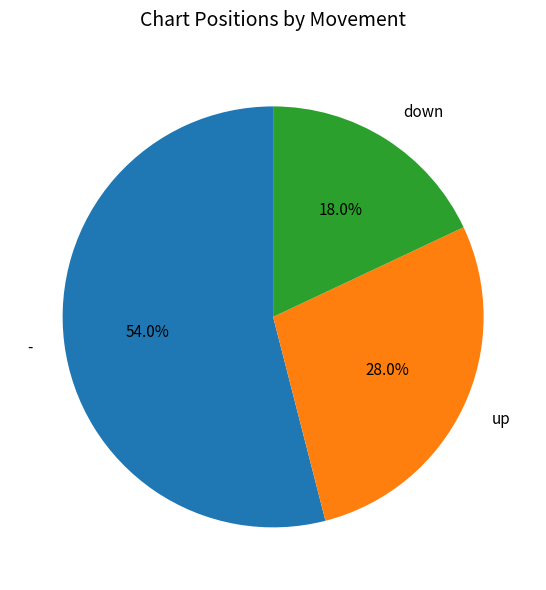

True or false: down accounts for 27% of the total.

False